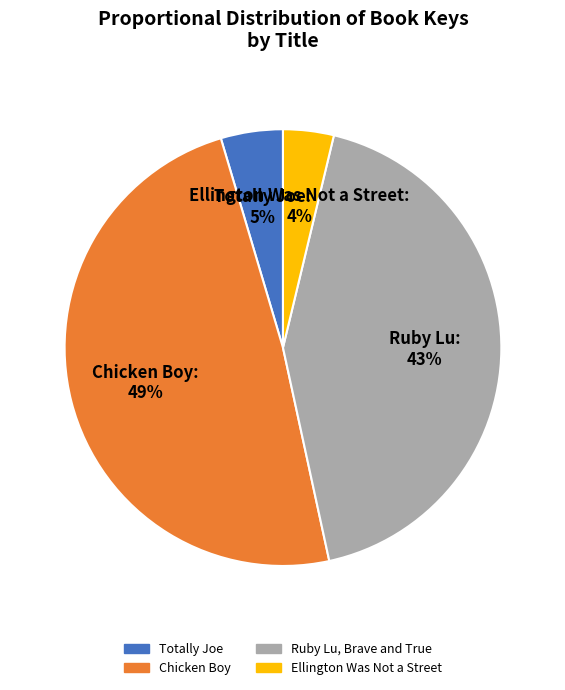

Is Ruby Lu, Brave and True the majority of the pie?

No